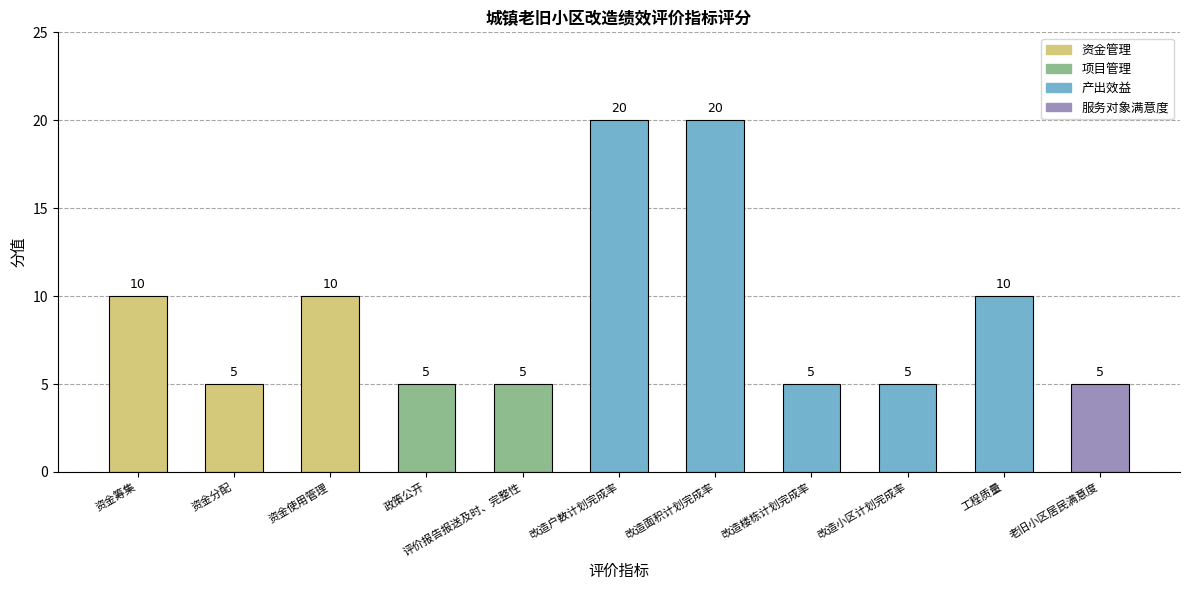

What is the minimum value shown in the chart?

5